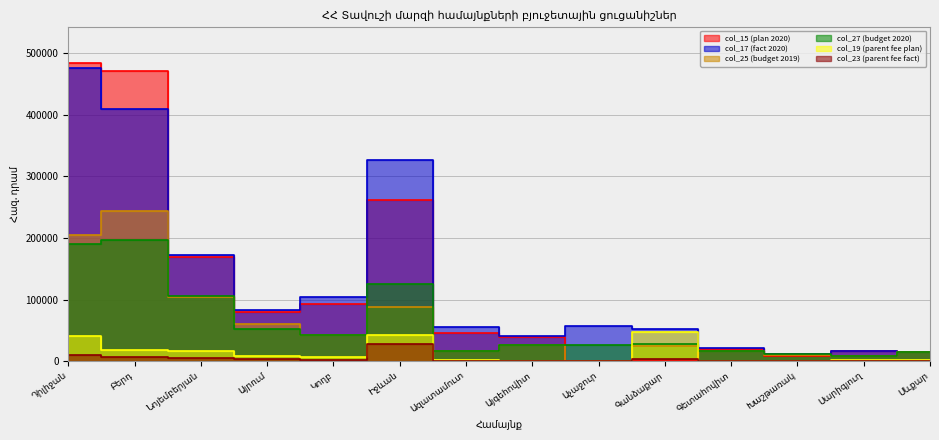

Which series has the widest spread of values?

col_15 (plan 2020)